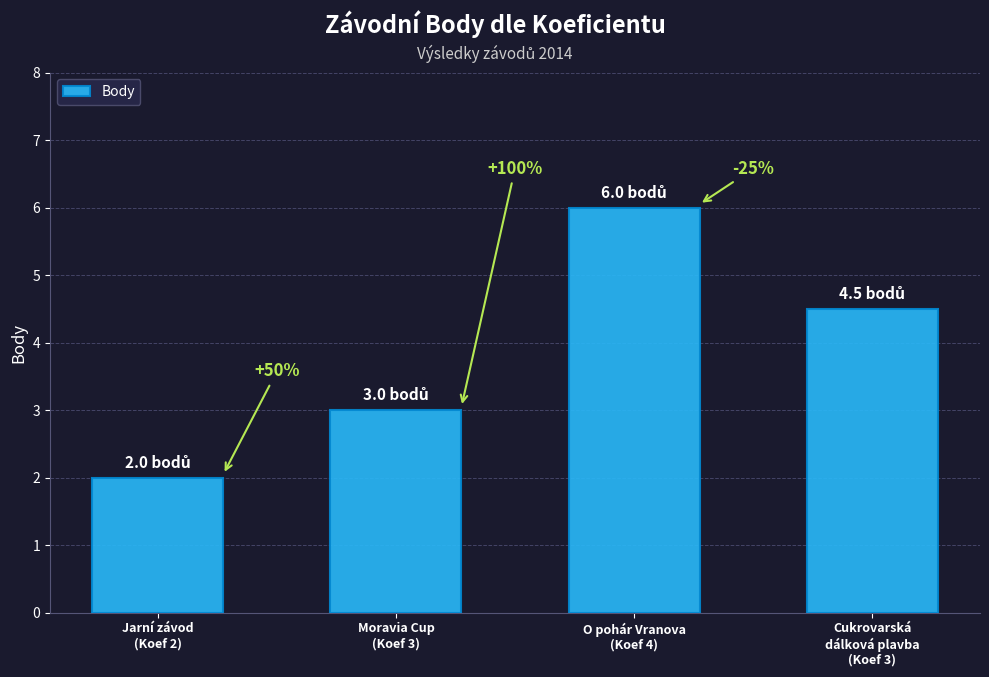

Does the chart contain any negative values?

No